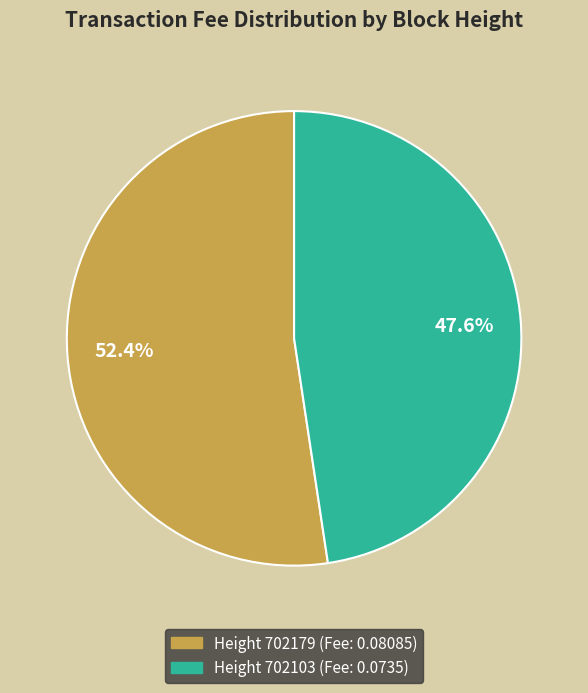

How many segments does this pie chart have?

2